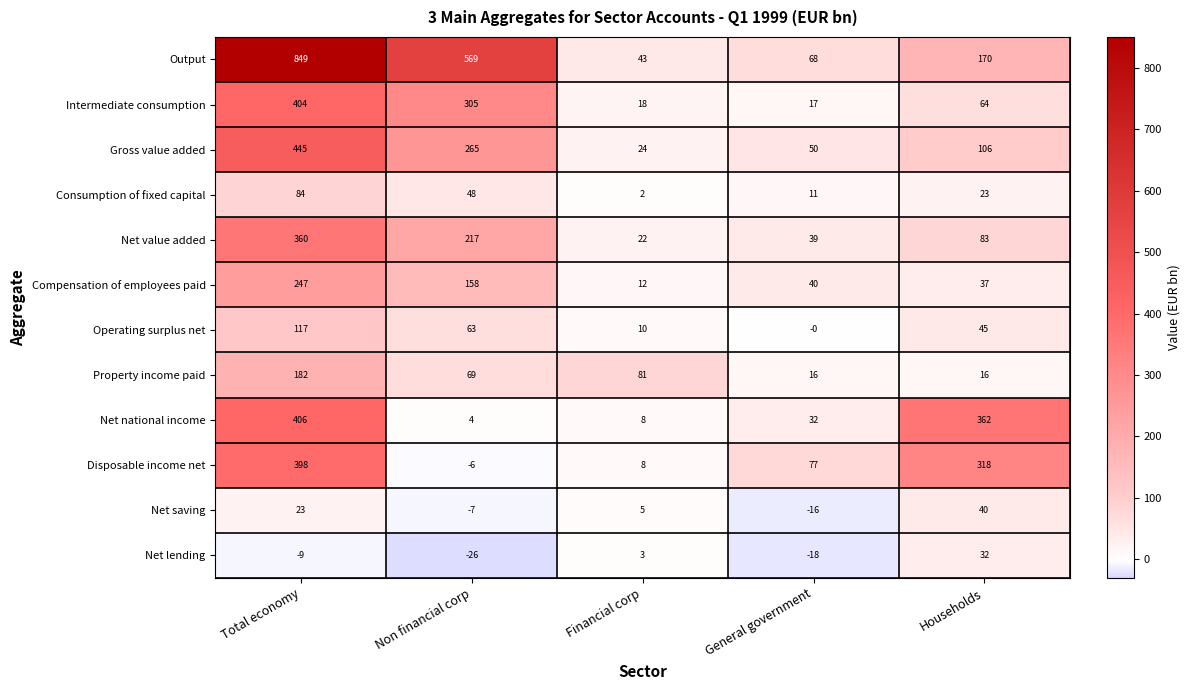

The value of Consumption of fixed capital at Total economy is 84. True or false?

True